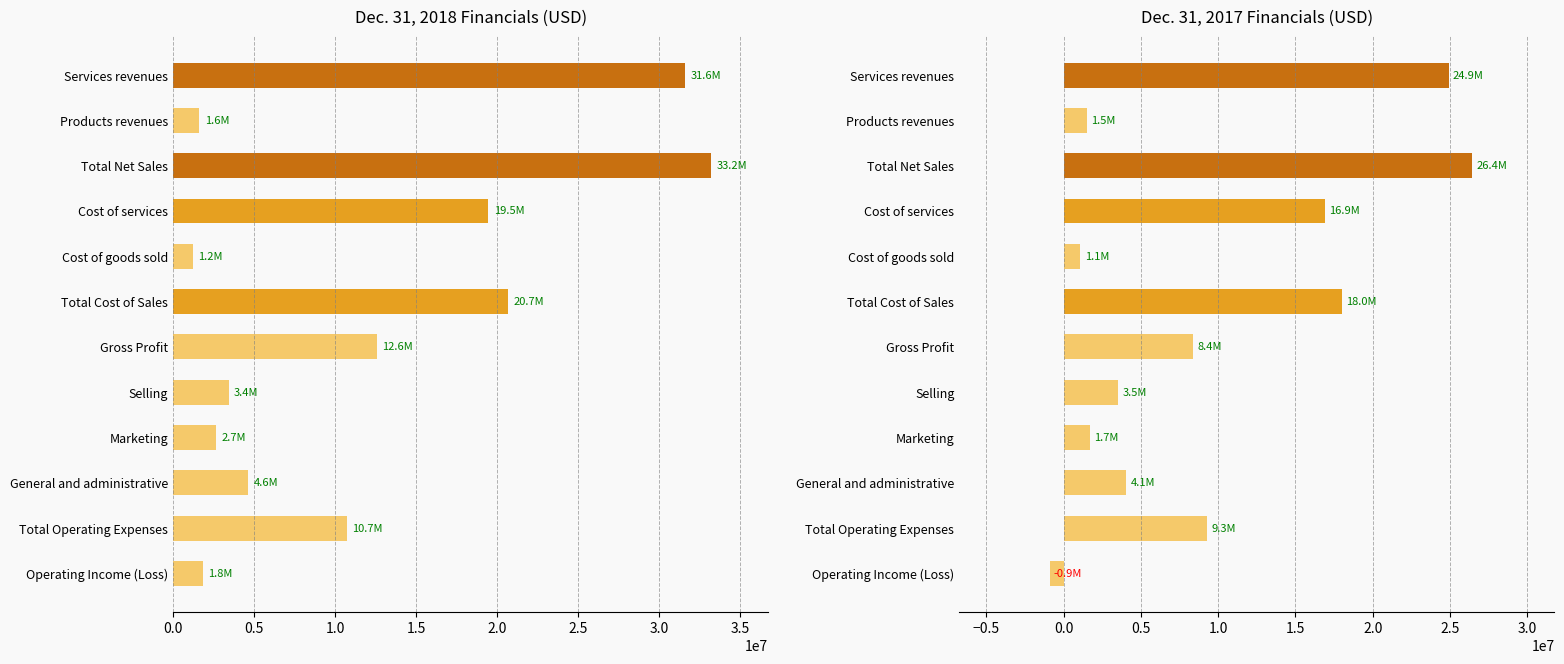

How many data points does each series have?

12